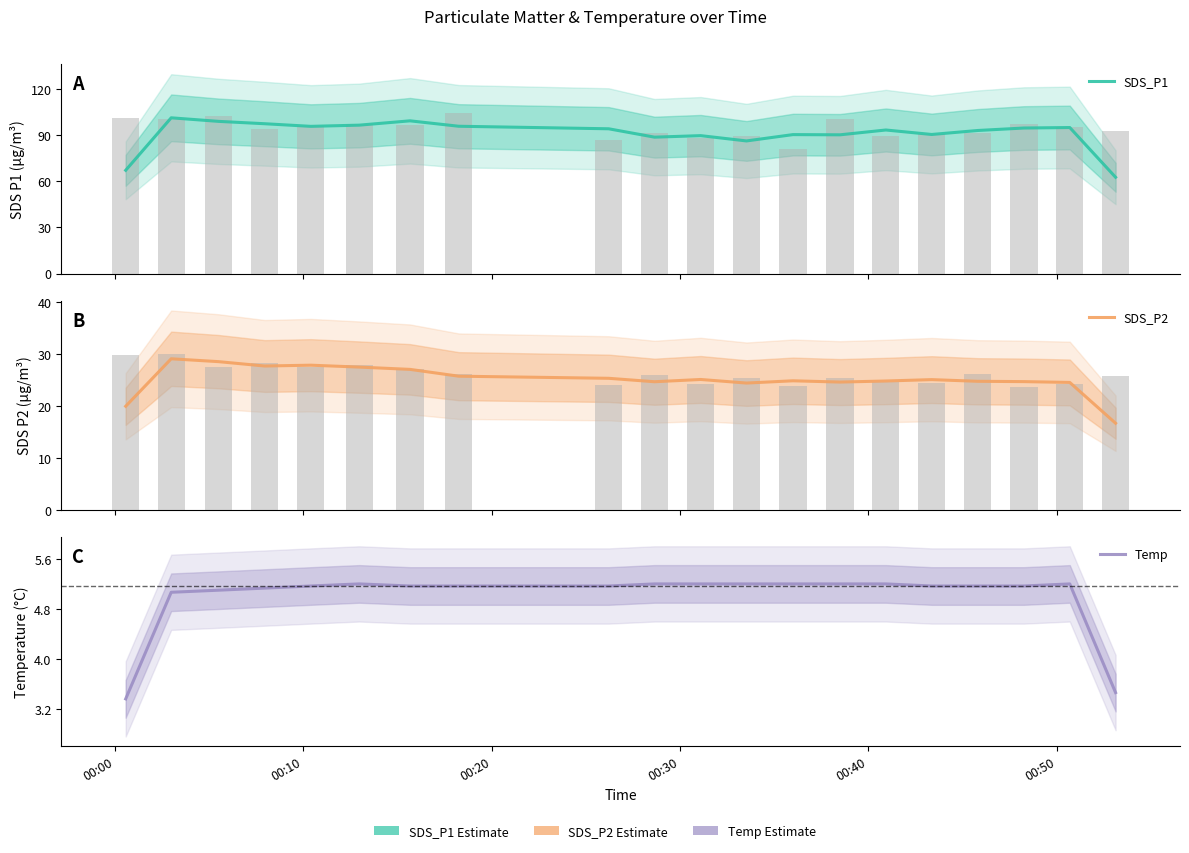

At which label does SDS_P2 first exceed 25?

00:10